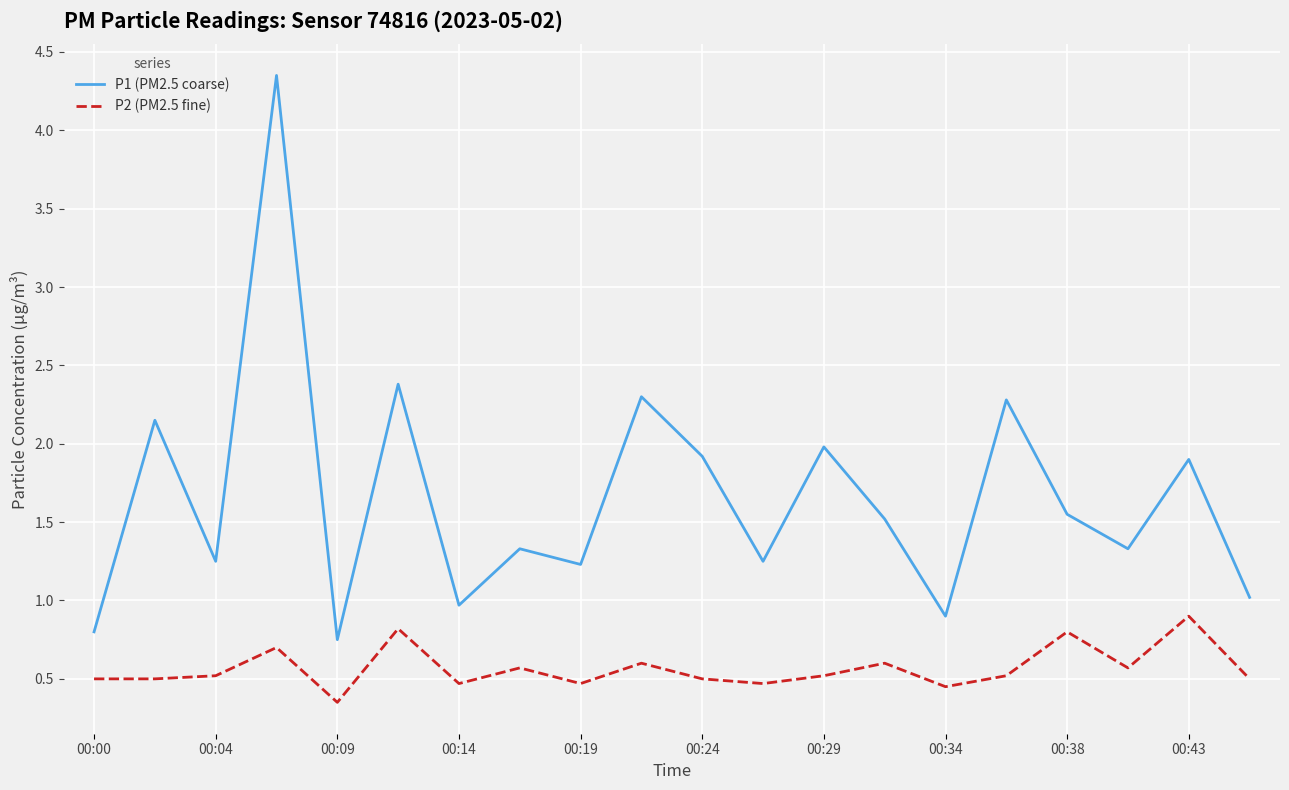

Does the chart have visible grid lines?

Yes